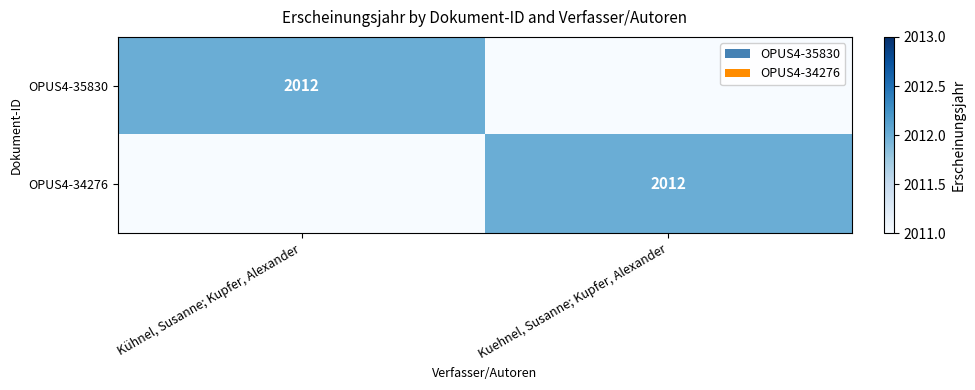

At how many categories does at least one series exceed 983?

2